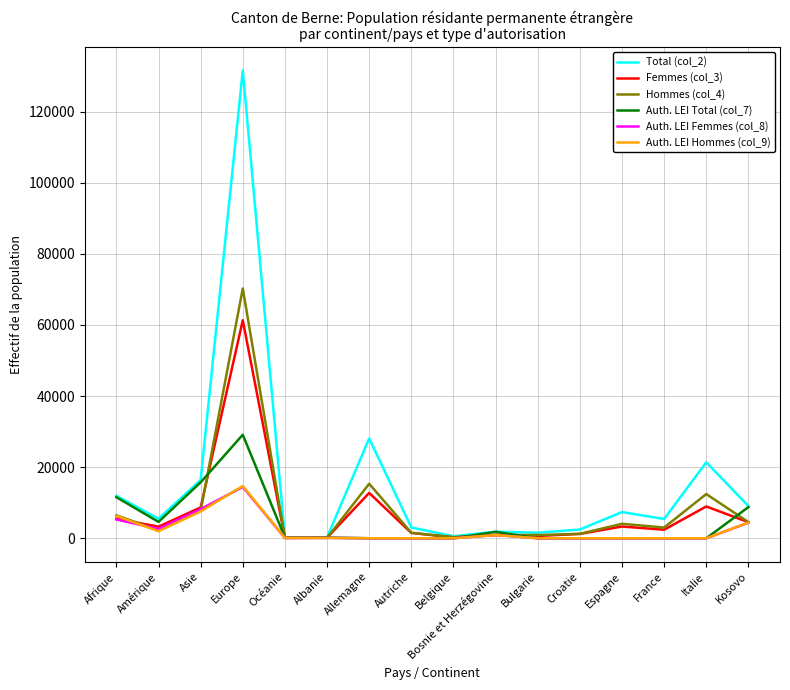

At which label does Auth. LEI Femmes (col_8) reach its peak?

Europe